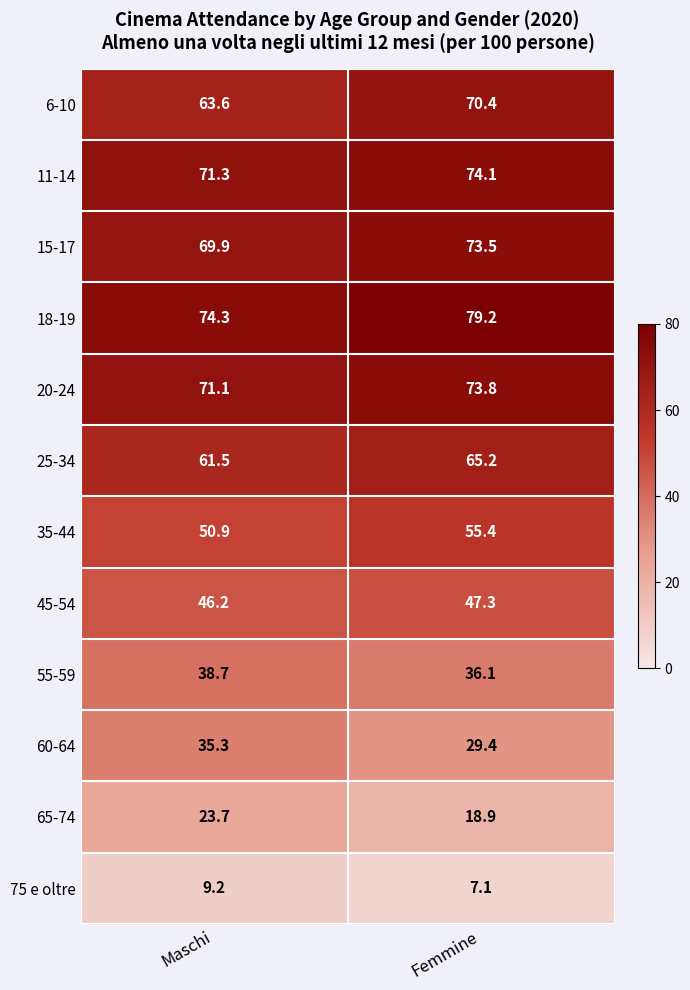

What is the greatest value displayed?

79.2